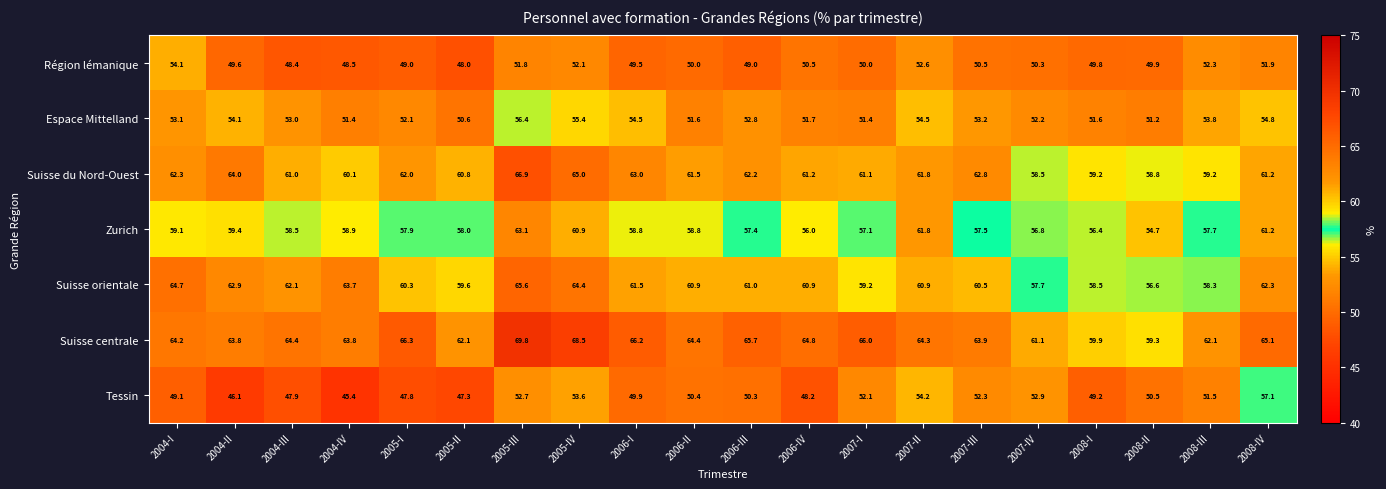

What is the minimum value for Zurich?

54.7